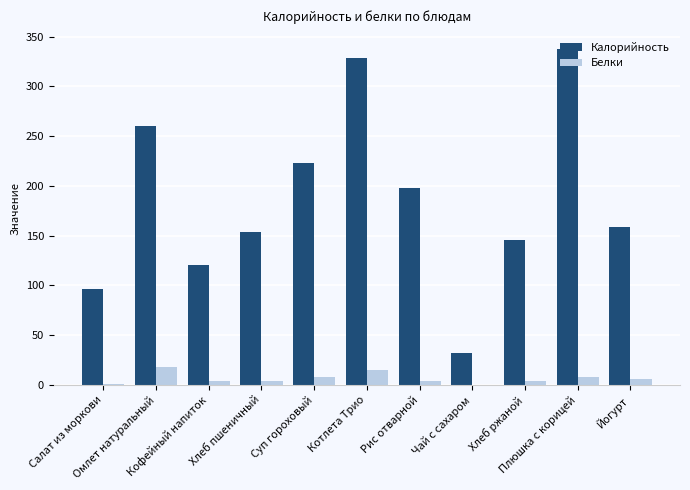

Which series has the largest total across all categories?

Калорийность